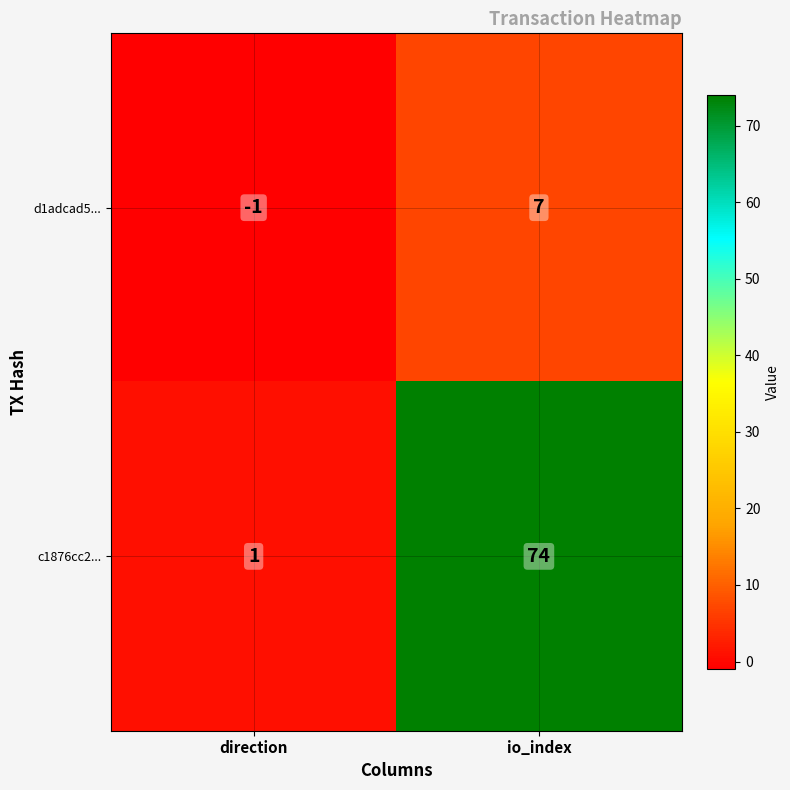

Which series changed the most between direction and io_index?

c1876cc2...